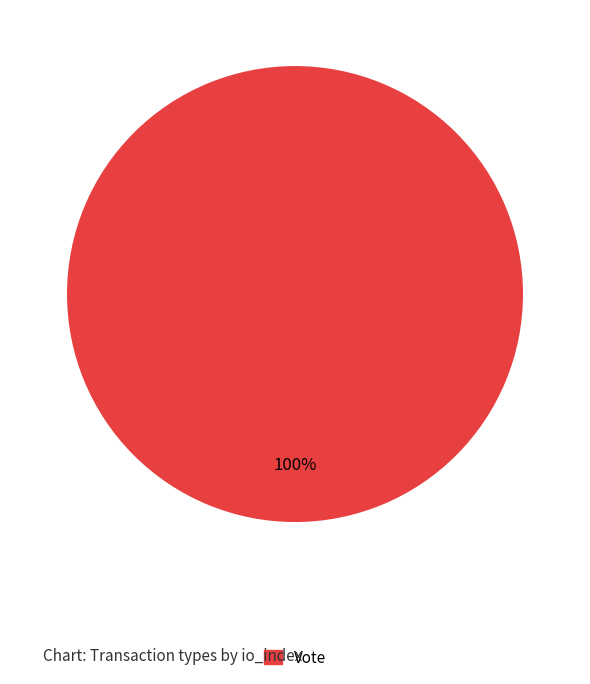

Is there a majority slice in this chart?

Yes